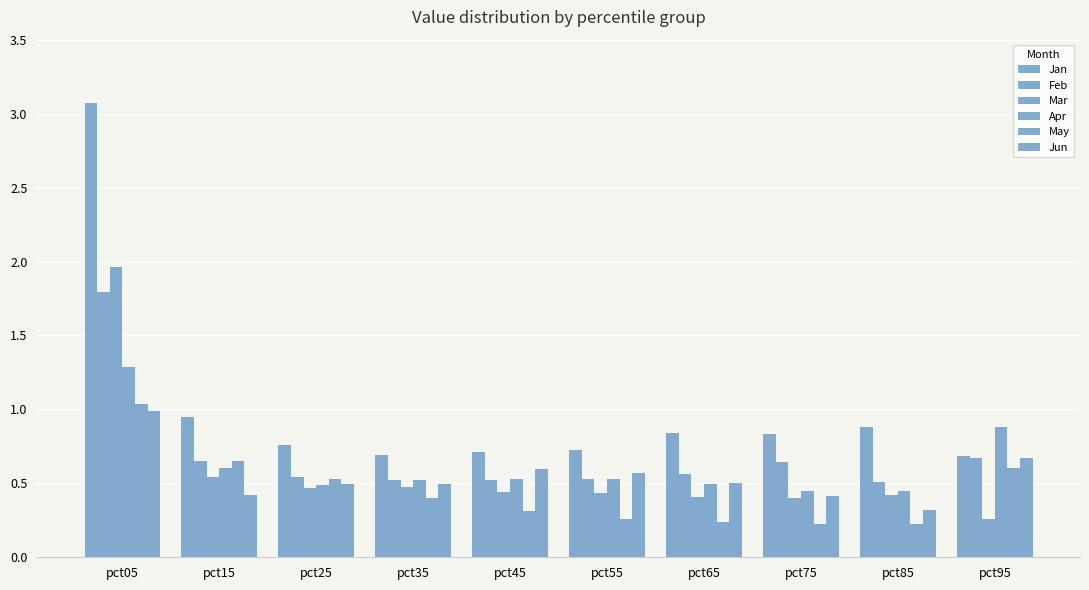

What is the average value of the May series?

0.4